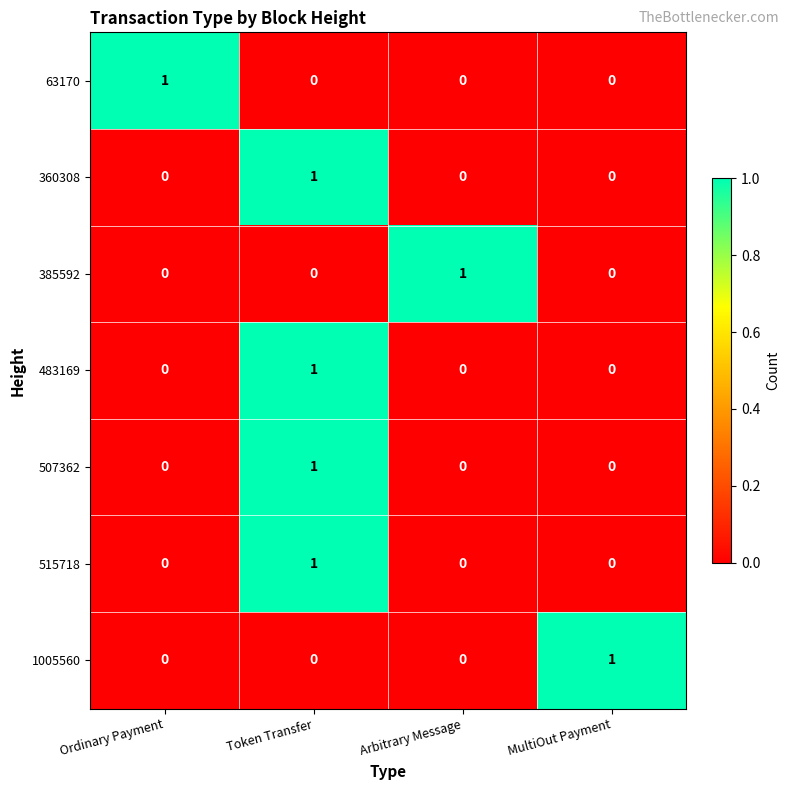

At which category is the sum across all series the highest?

Token Transfer